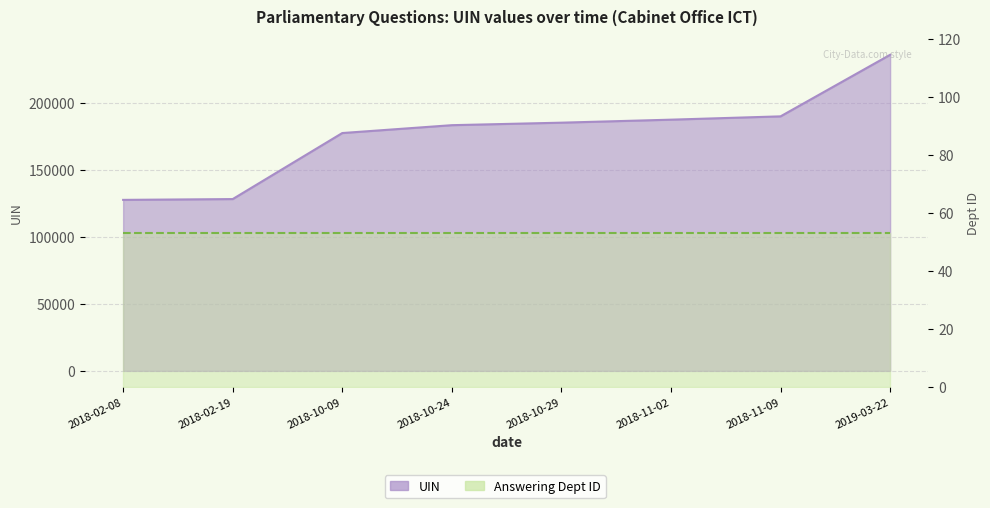

The chart shows a value of 177383 at 2018-10-09. True or false?

True